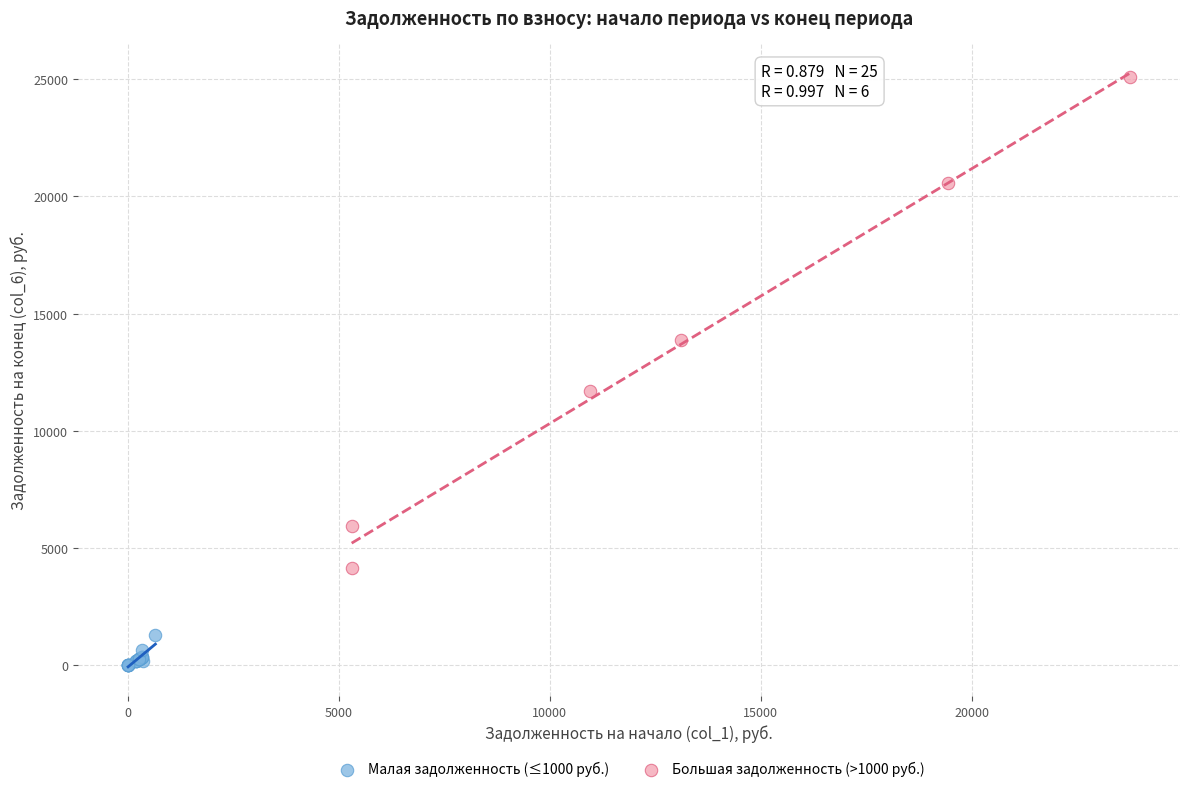

Which series has the widest spread of Y values?

Большая задолженность (>1000 руб.)